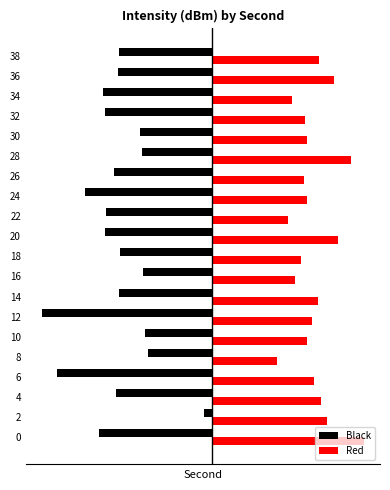

The Red series shows 26.5 at 10. True or false?

True